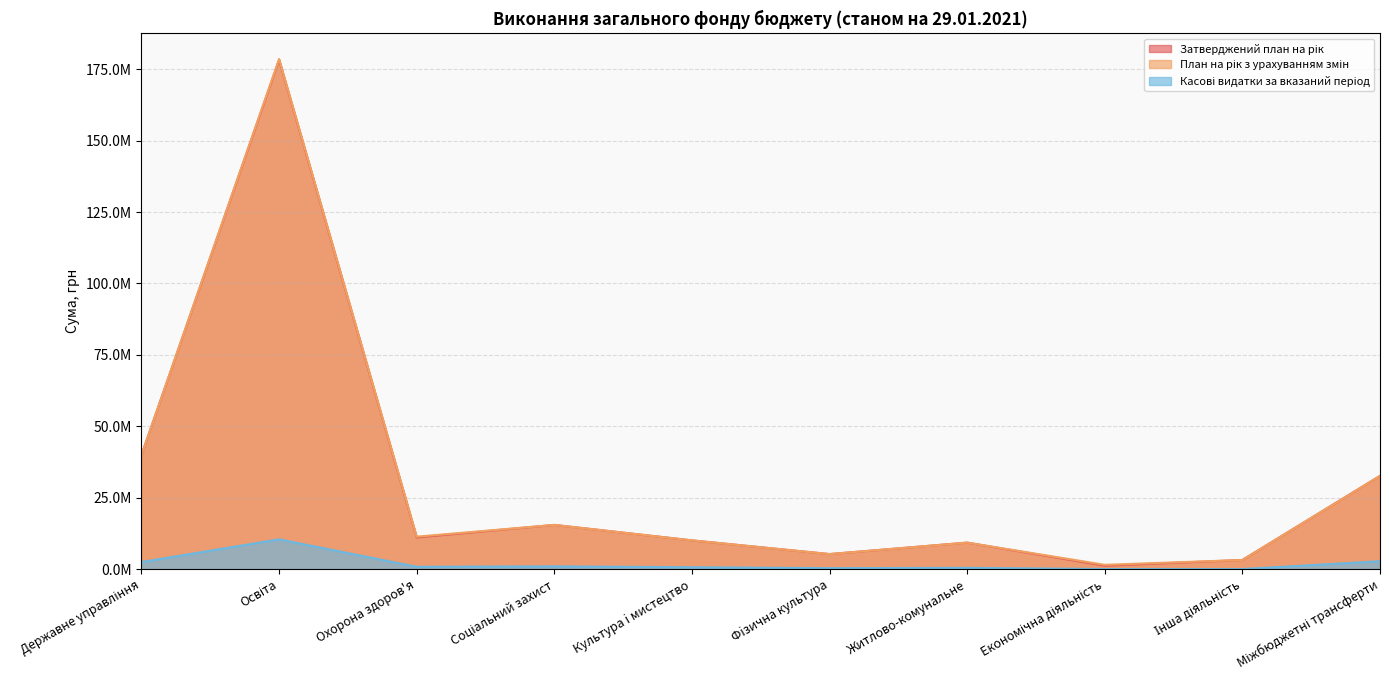

In Затверджений план на рік, how many points are higher than both neighbors (excluding endpoints)?

3